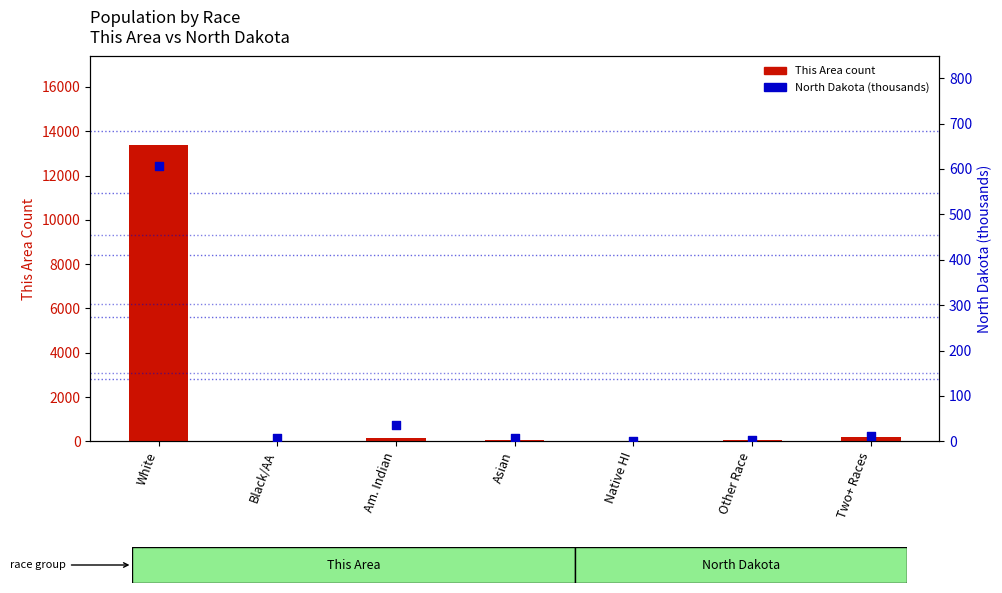

At which category is the sum across all series the highest?

White